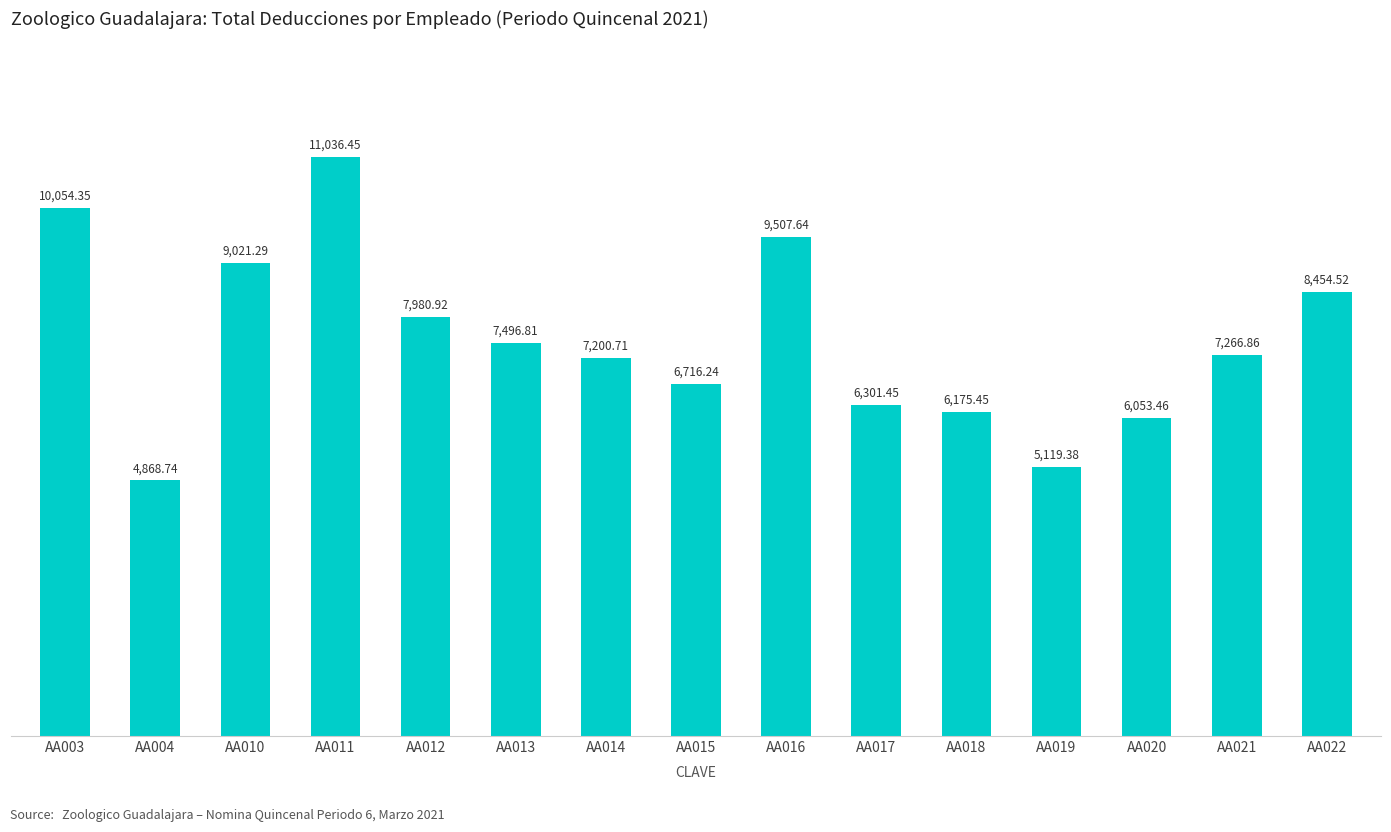

What is the difference between the maximum and minimum values?

6167.7